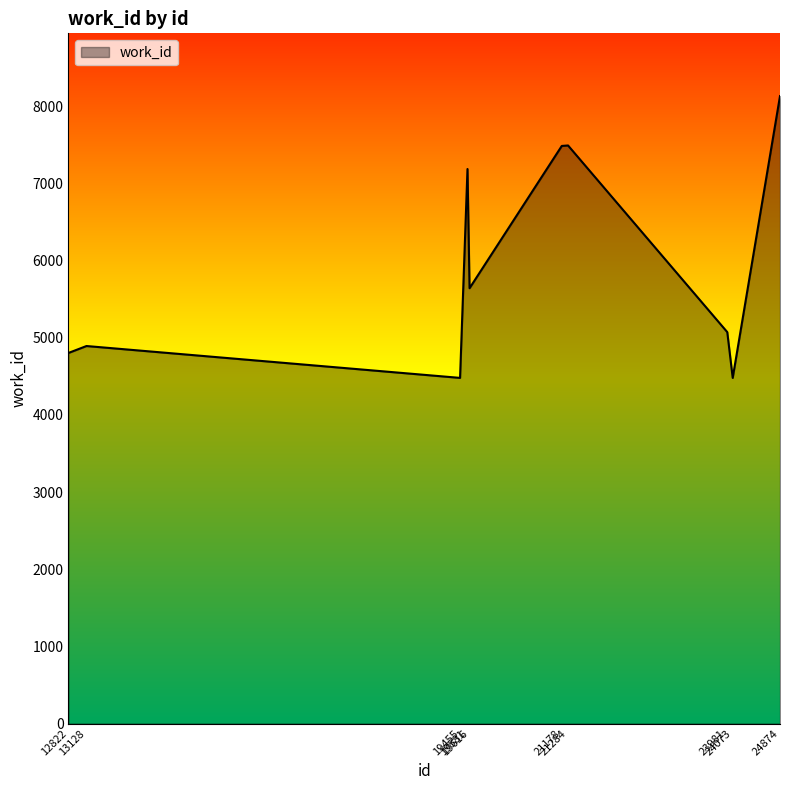

The value at 24073 is 4480. True or false?

True